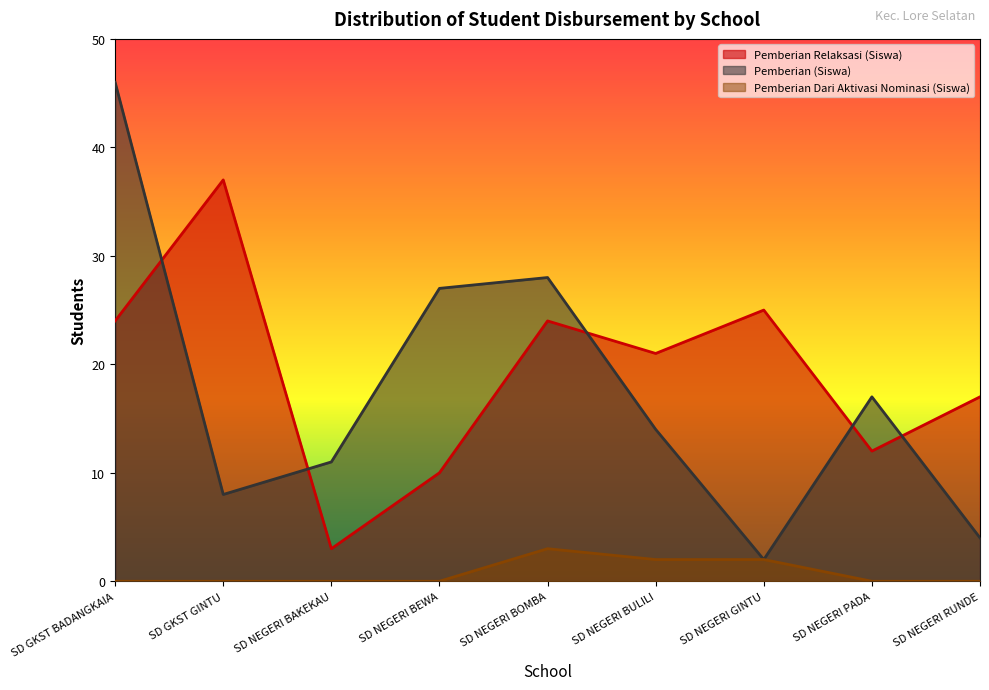

At how many categories does at least one series exceed 39?

1